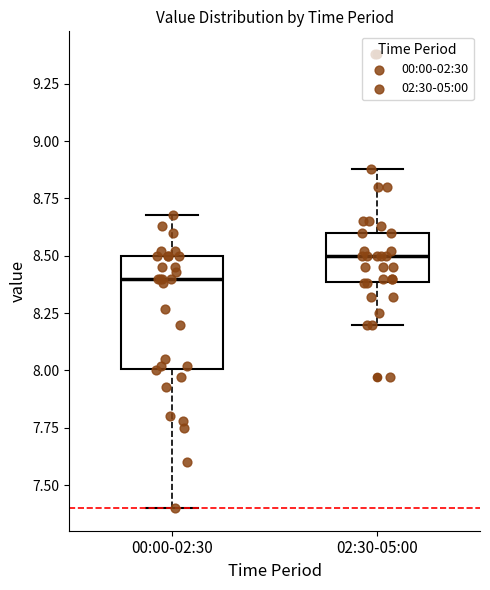

Where is the lower edge of the box for 02:30-05:00 on the y-axis? The values are not printed on the chart, so give them approximately, as read against the axis.

8.4